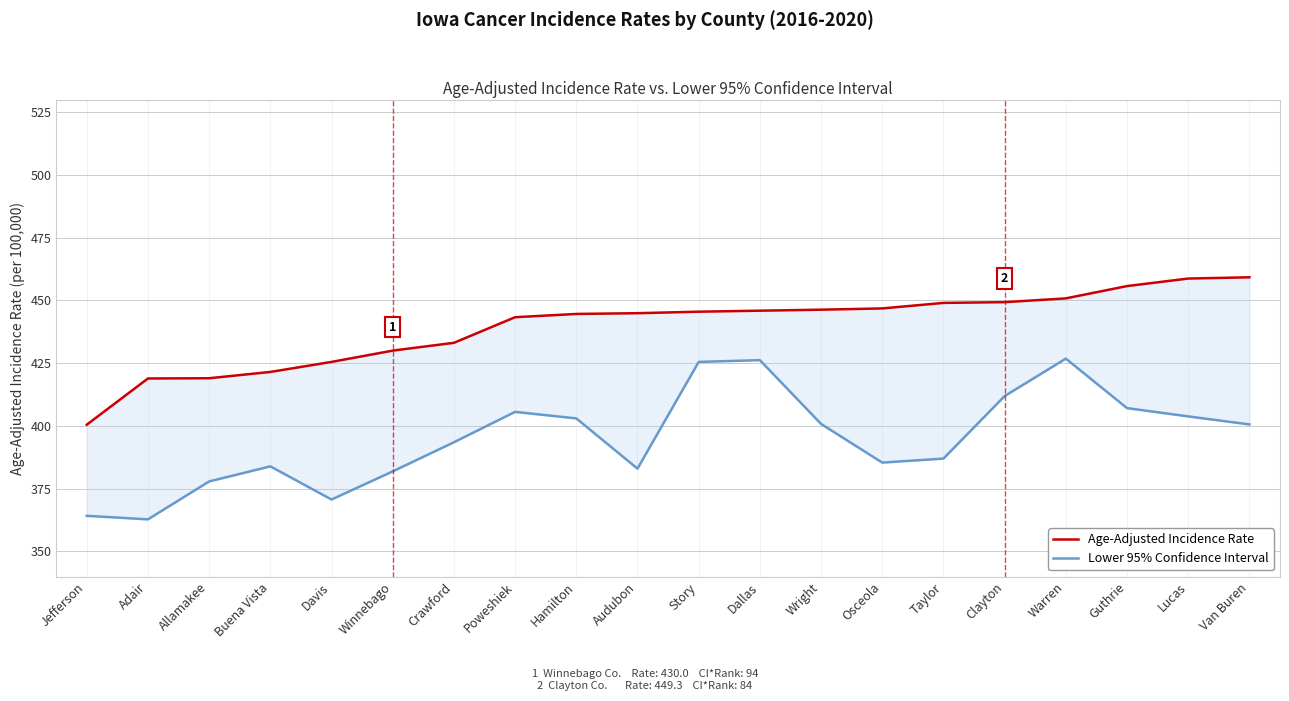

What is the total value across all series at Warren?

877.6